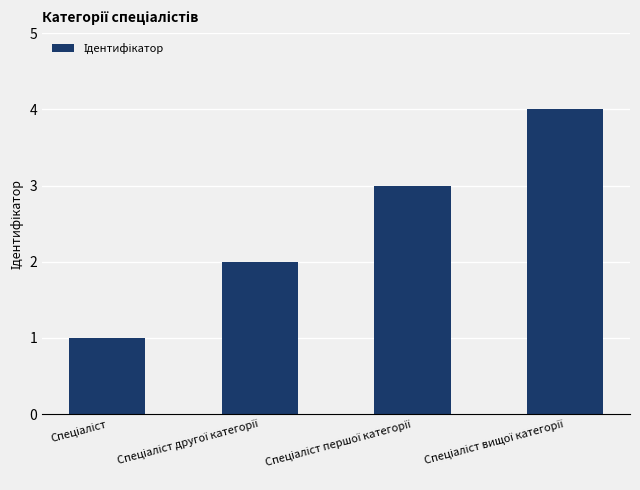

What is the maximum value shown in the chart?

4